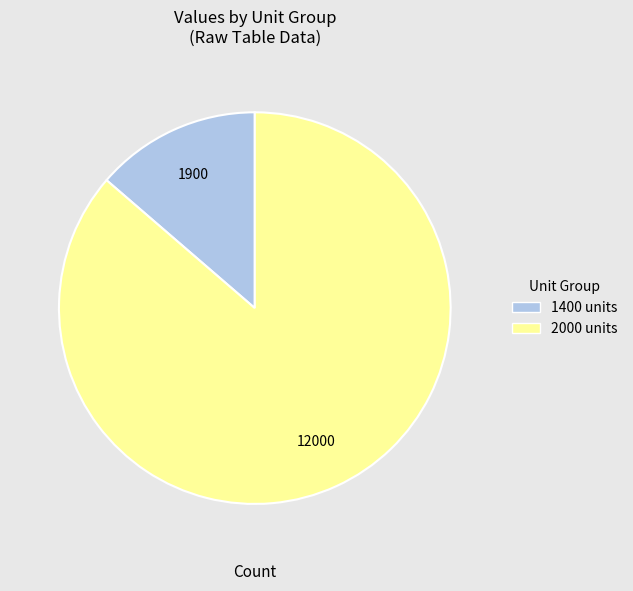

Is 1400 the majority of the pie?

No